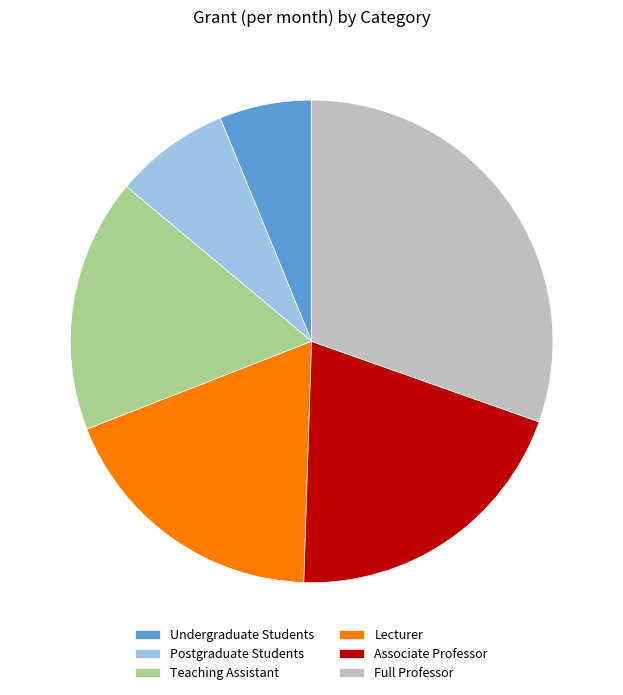

How many slices are in this pie chart?

6